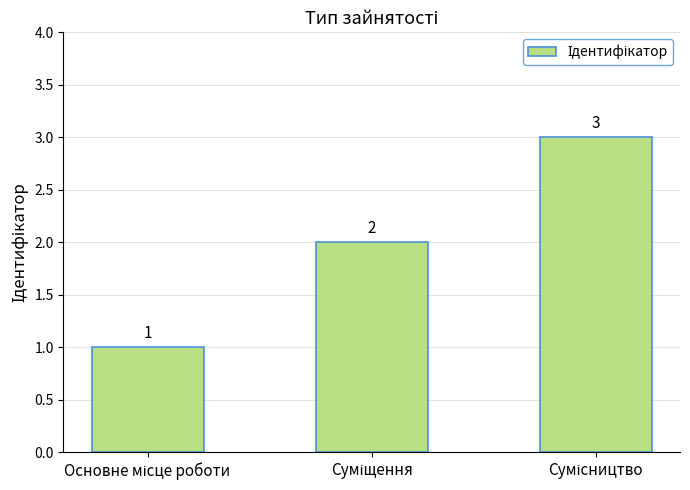

What is the sum of all values?

6